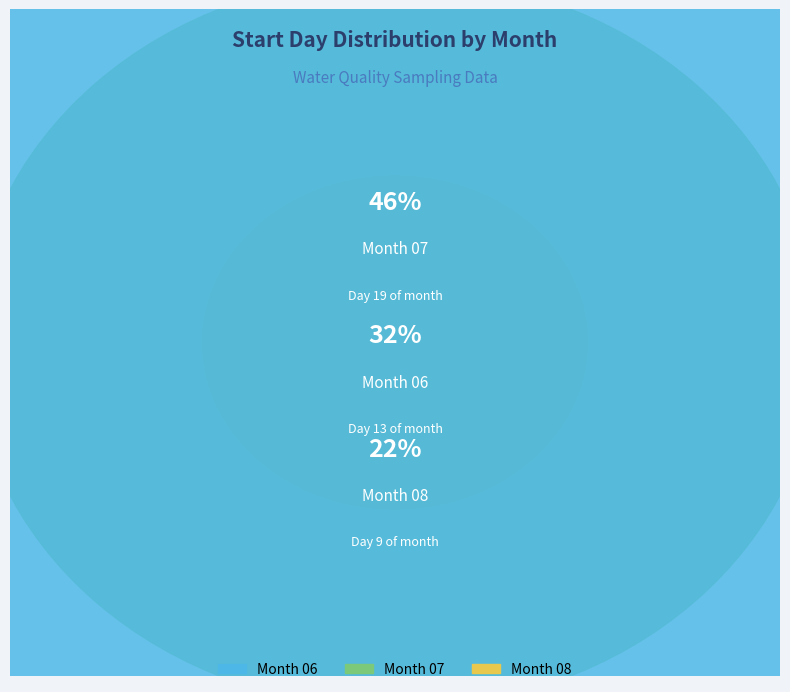

Is there any slice that represents more than half of the pie?

No